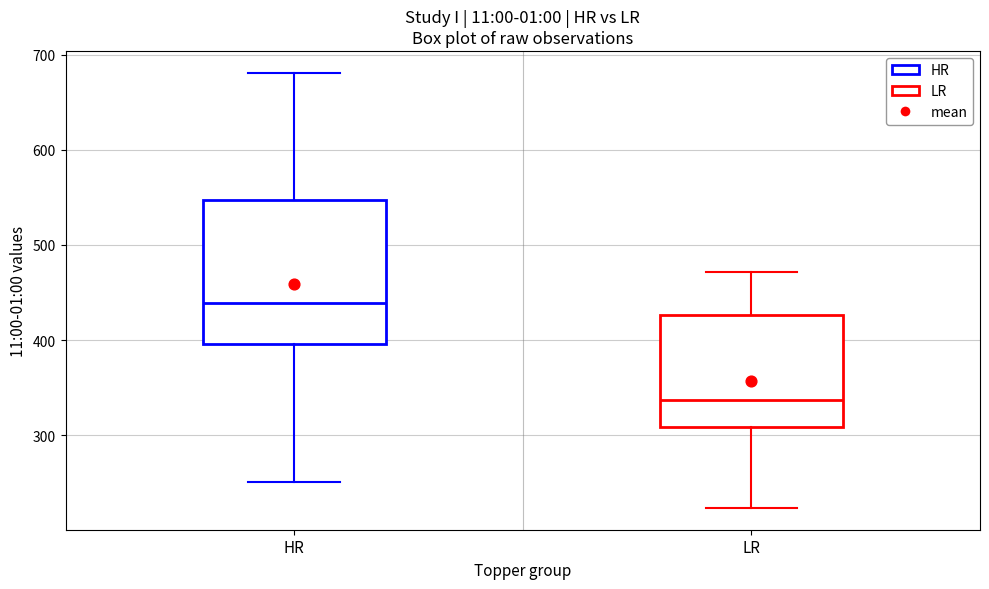

Reading left to right, transcribe this box plot: for each box, give where its median line is, the range the box spans, and where its two whiskers end, as read against the y-axis. The values are not printed on the chart, so give them approximately, as read against the axis.

HR: median 440, box 400 to 550, whiskers 250 to 680
LR: median 340, box 310 to 430, whiskers 220 to 470